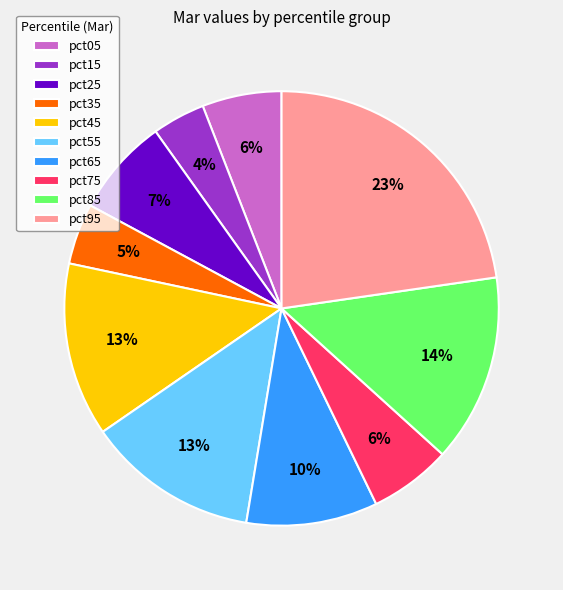

What percentage is the pct75 slice, to the nearest percent?

6%